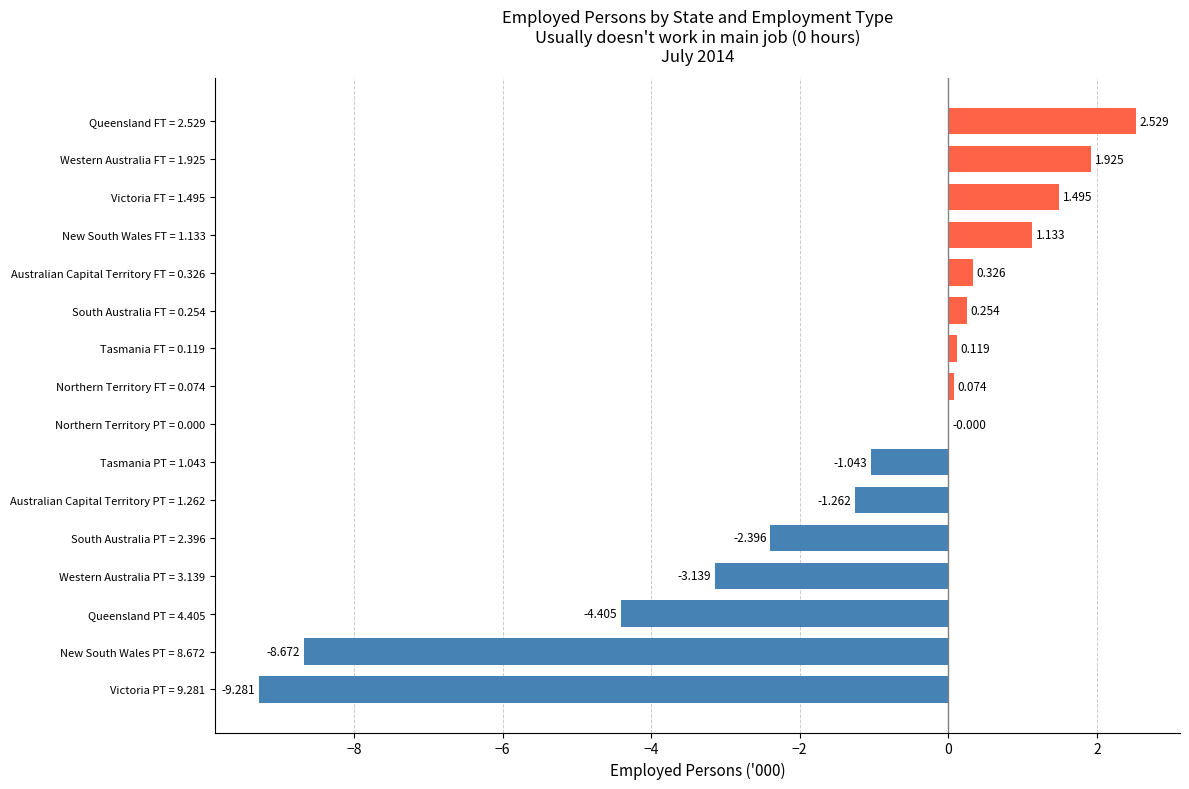

Are the bars horizontal?

Yes